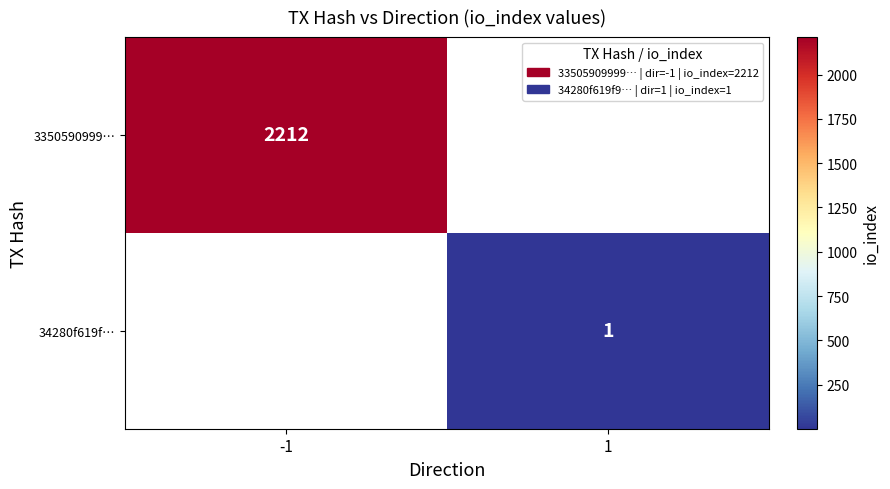

The value of 3350590999… at -1 is 2212. True or false?

True